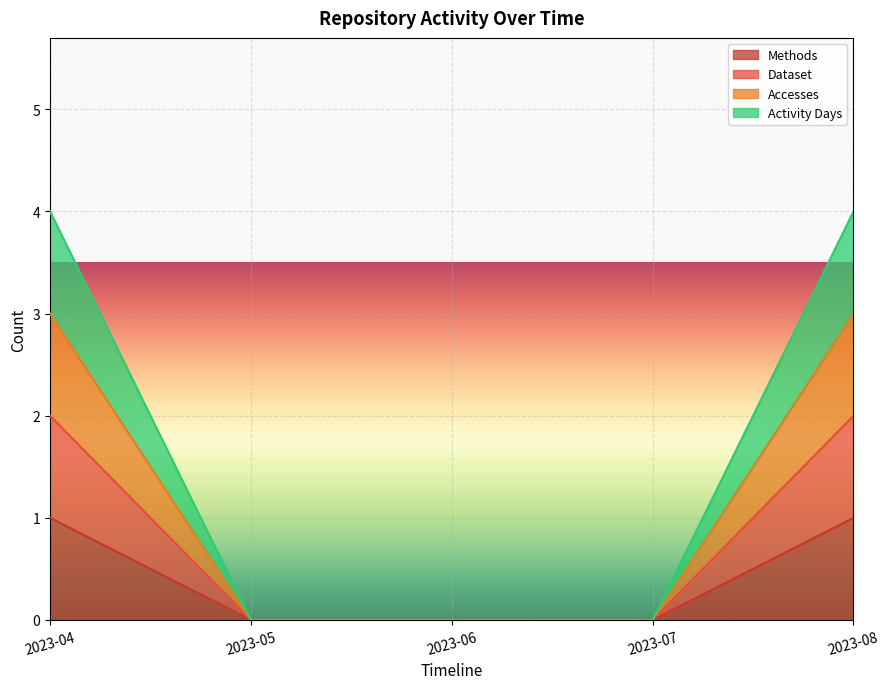

Is it true that Methods equals 1 at 2023-08?

True